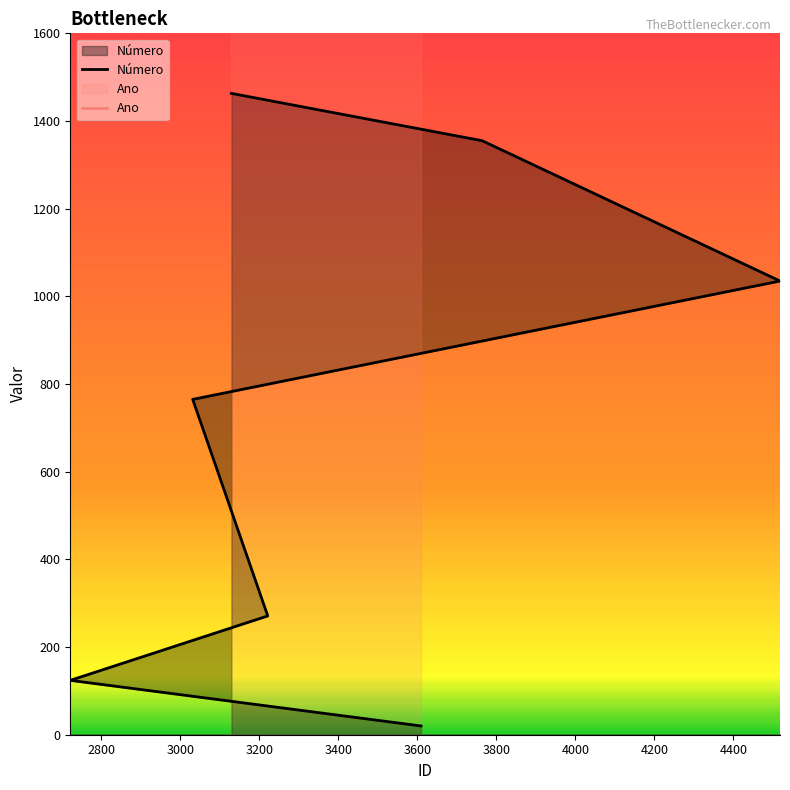

How many lines are shown in the chart?

2